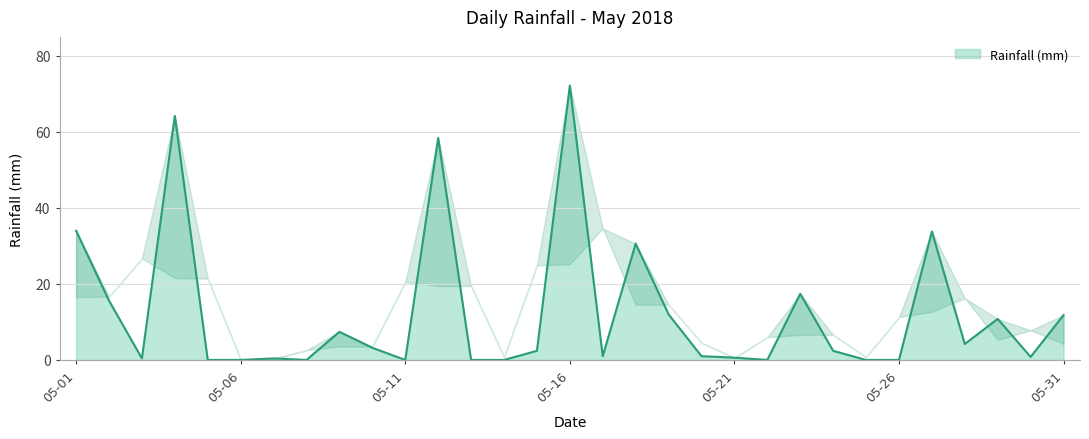

What is the greatest value displayed?

72.2